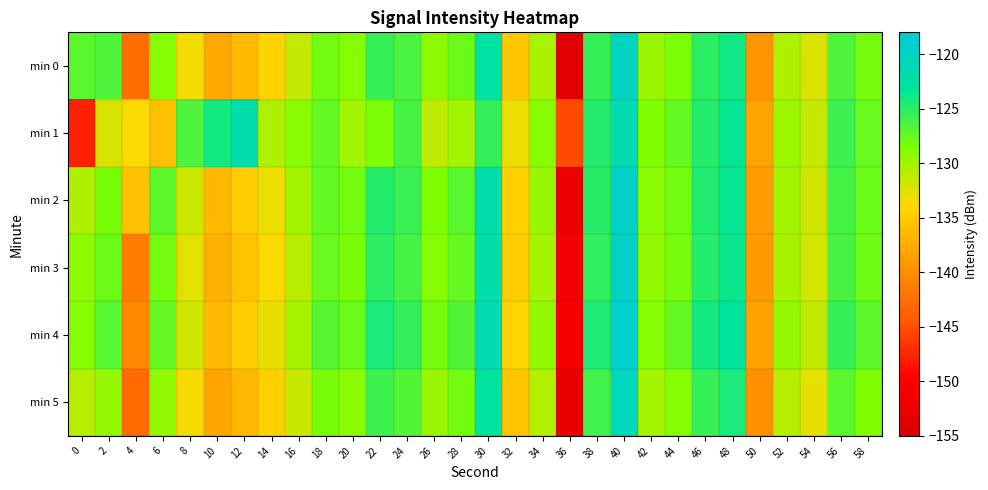

Reading left to right, what are all the values shown in this chart?

min 0: 0=-127.1	2=-126.7	4=-142.7	6=-128.7	8=-133.4	10=-137.8	12=-136.2	14=-134.3	16=-131.4	18=-128.0	20=-128.9	22=-125.6	24=-126.5	26=-129.2	28=-127.7	30=-122.3	32=-135.2	34=-130.3	36=-153.8	38=-125.6	40=-119.9	42=-129.7	44=-128.5	46=-125.2	48=-124.1	50=-139.4	52=-130.5	54=-132.4	56=-126.6	58=-128.1
min 1: 0=-147.7	2=-132.2	4=-133.7	6=-135.9	8=-126.6	10=-124.2	12=-121.8	14=-130.5	16=-129.0	18=-127.5	20=-130.0	22=-128.5	24=-126.3	26=-131.2	28=-130.0	30=-125.5	32=-133.1	34=-128.9	36=-145.2	38=-124.8	40=-121.3	42=-128.6	44=-127.4	46=-124.9	48=-123.5	50=-138.2	52=-129.8	54=-131.5	56=-125.9	58=-127.6
min 2: 0=-130.5	2=-128.3	4=-135.7	6=-127.2	8=-131.8	10=-136.4	12=-134.9	14=-133.1	16=-130.0	18=-127.5	20=-128.1	22=-124.9	24=-125.8	26=-128.6	28=-127.1	30=-121.8	32=-134.6	34=-129.7	36=-152.1	38=-125.0	40=-119.4	42=-129.1	44=-128.0	46=-124.7	48=-123.5	50=-138.8	52=-130.0	54=-131.9	56=-126.1	58=-127.8
min 3: 0=-129.2	2=-127.8	4=-141.3	6=-128.1	8=-132.7	10=-137.2	12=-135.6	14=-133.8	16=-130.9	18=-127.6	20=-128.4	22=-125.2	24=-126.1	26=-128.9	28=-127.4	30=-122.0	32=-134.9	34=-130.0	36=-151.3	38=-125.3	40=-119.7	42=-129.4	44=-128.2	46=-124.9	48=-123.7	50=-139.1	52=-130.2	54=-132.1	56=-126.3	58=-127.9
min 4: 0=-128.8	2=-127.1	4=-140.6	6=-127.5	8=-132.0	10=-136.5	12=-134.8	14=-133.0	16=-130.2	18=-126.9	20=-127.7	22=-124.5	24=-125.4	26=-128.2	28=-126.7	30=-121.3	32=-134.2	34=-129.3	36=-150.5	38=-124.6	40=-119.0	42=-128.7	44=-127.5	46=-124.2	48=-123.0	50=-138.4	52=-129.5	54=-131.4	56=-125.6	58=-127.2
min 5: 0=-131.0	2=-129.5	4=-143.0	6=-129.3	8=-133.5	10=-138.0	12=-136.4	14=-134.6	16=-131.6	18=-128.3	20=-129.1	22=-125.9	24=-126.8	26=-129.6	28=-128.1	30=-122.8	32=-135.6	34=-130.7	36=-153.0	38=-126.0	40=-120.4	42=-130.1	44=-128.9	46=-125.6	48=-124.4	50=-139.8	52=-130.9	54=-132.8	56=-127.0	58=-128.6